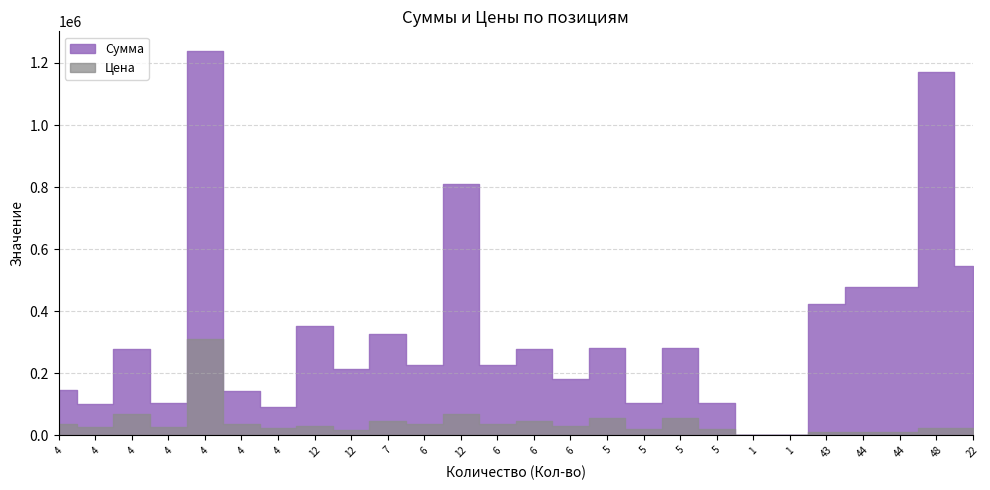

At 4, list the series in order from smallest to largest.

Цена, Сумма